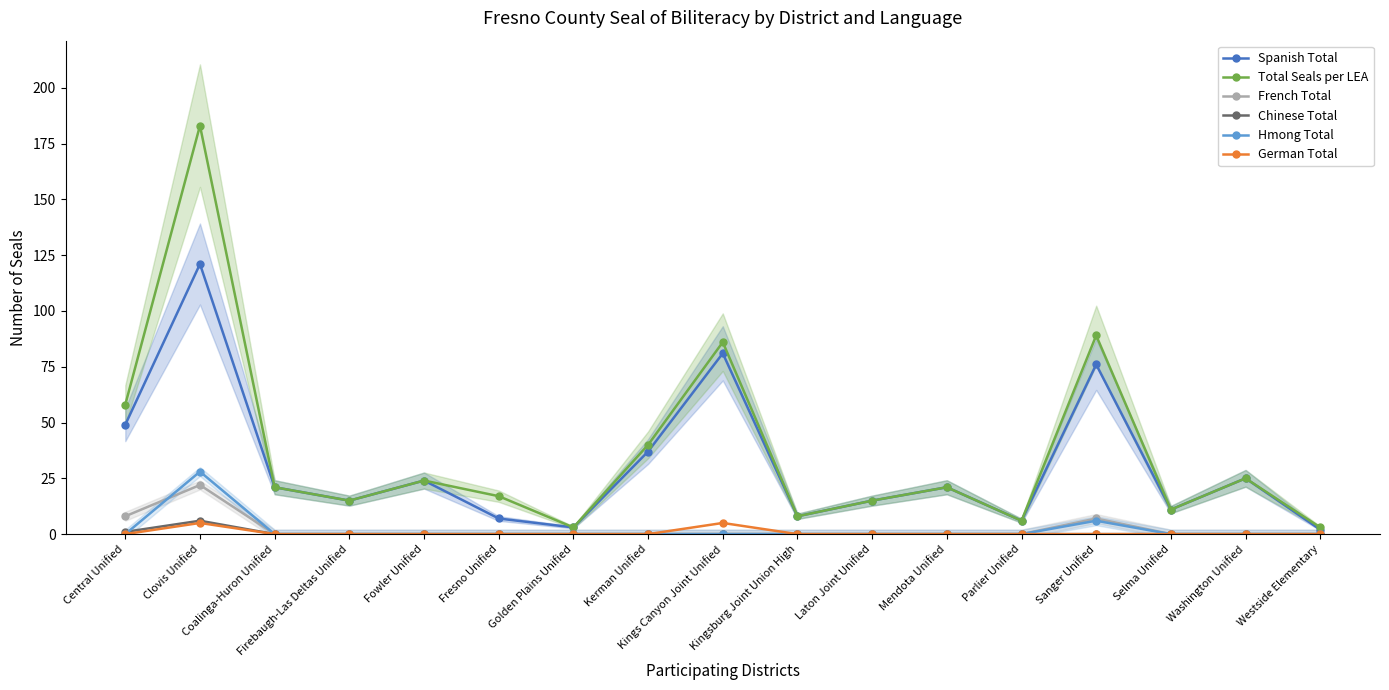

List the series in order of their peak value, highest first.

Total Seals per LEA, Spanish Total, Hmong Total, French Total, Chinese Total, German Total